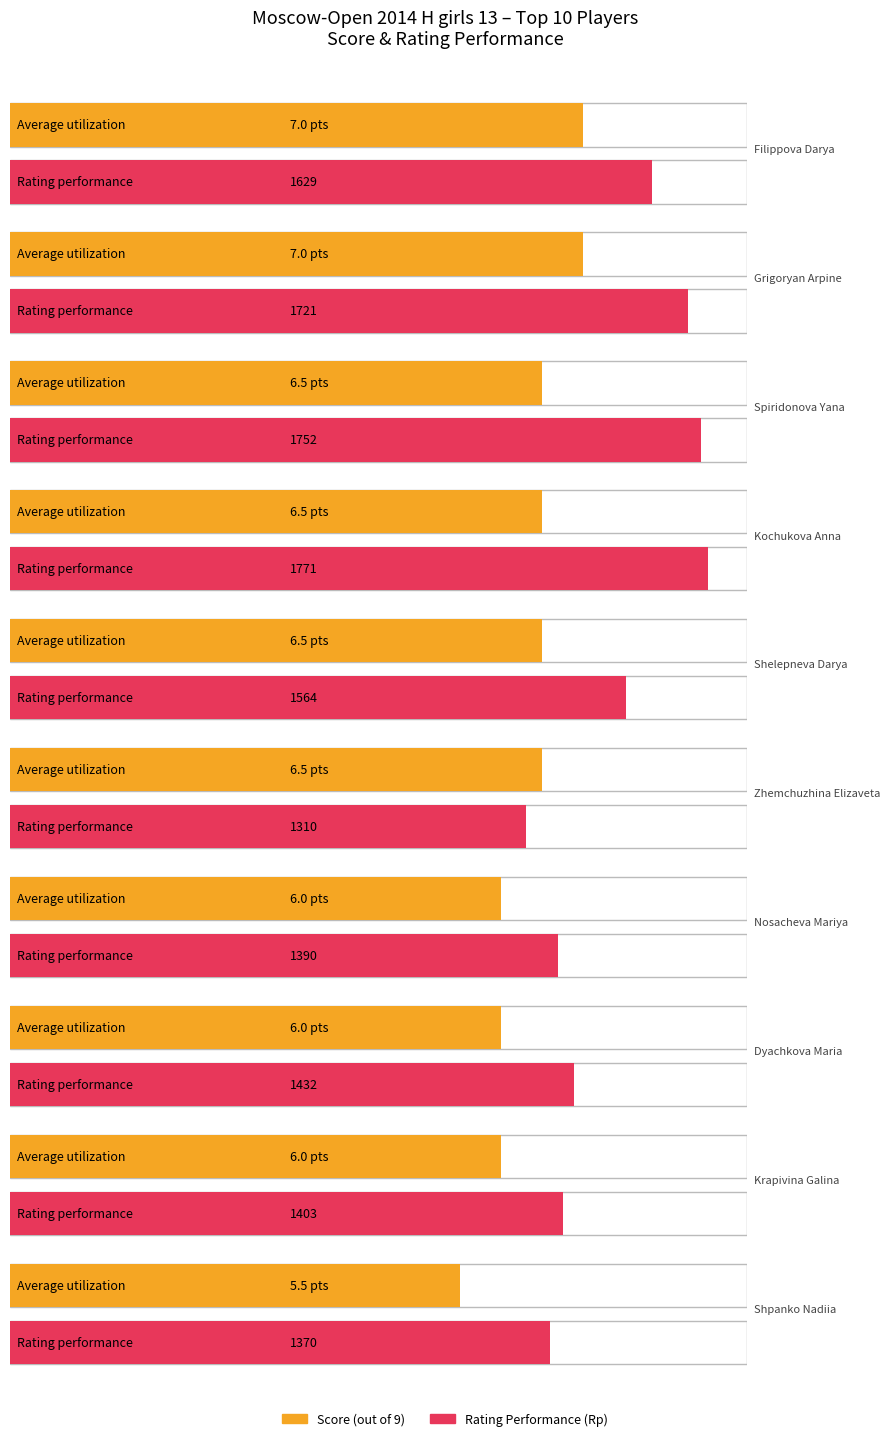

At which category is the sum across all series the highest?

Kochukova Anna